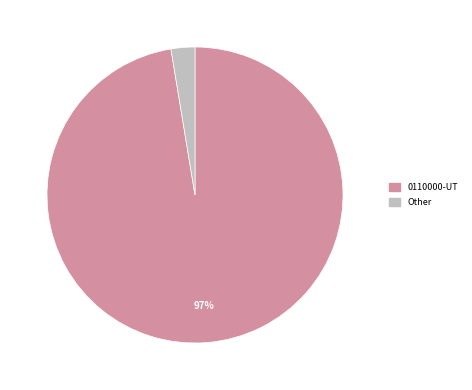

To the nearest percent, what is the average slice percentage?

50%